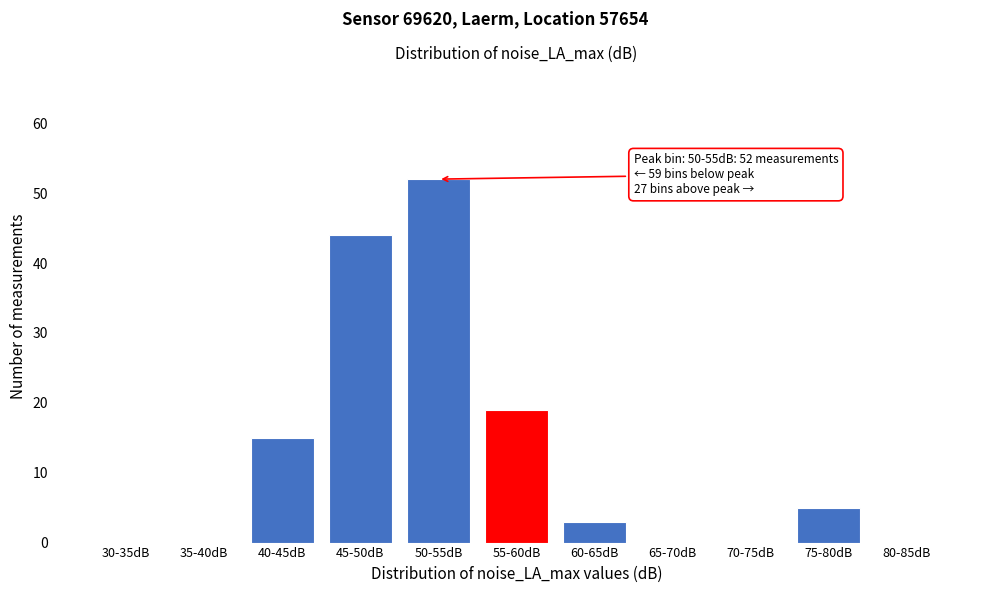

Reading left to right, list all the values displayed in this chart.

30-35dB=0	35-40dB=0	40-45dB=15	45-50dB=44	50-55dB=52	55-60dB=19	60-65dB=3	65-70dB=0	70-75dB=0	75-80dB=5	80-85dB=0